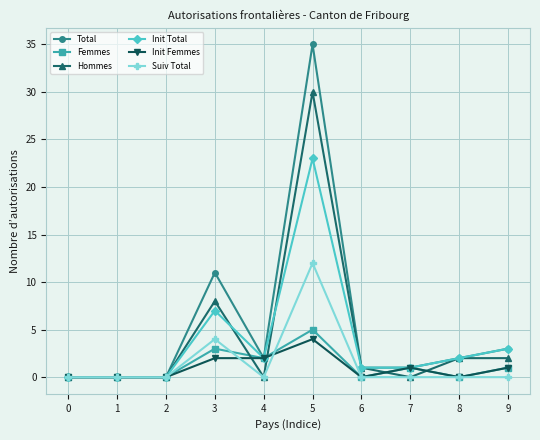

At which label is Hommes closest to 15?

3